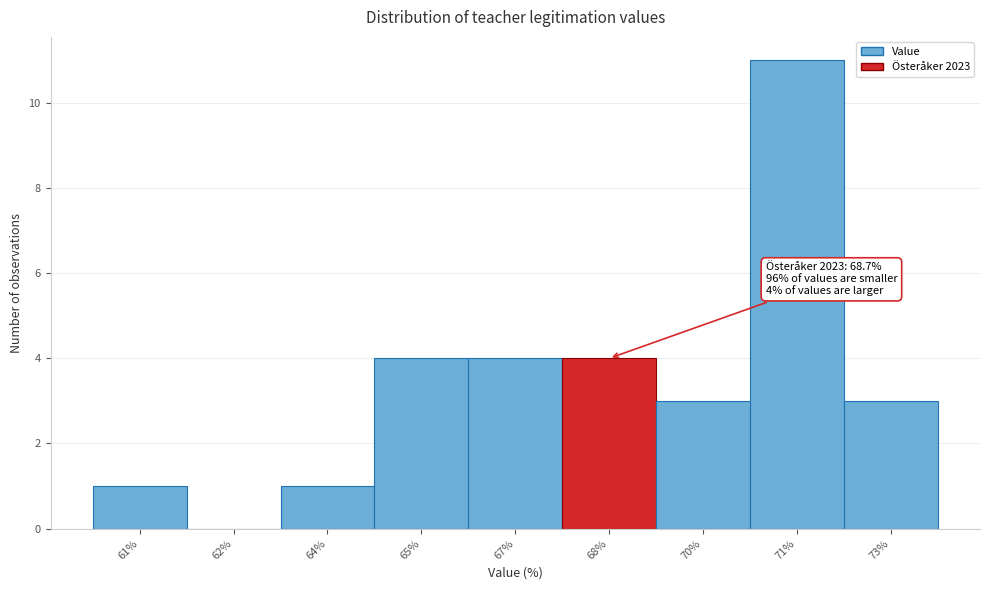

Reading left to right, transcribe all the data shown in this chart.

61%=1	62%=0	64%=1	65%=4	67%=4	68%=4	70%=3	71%=11	73%=3